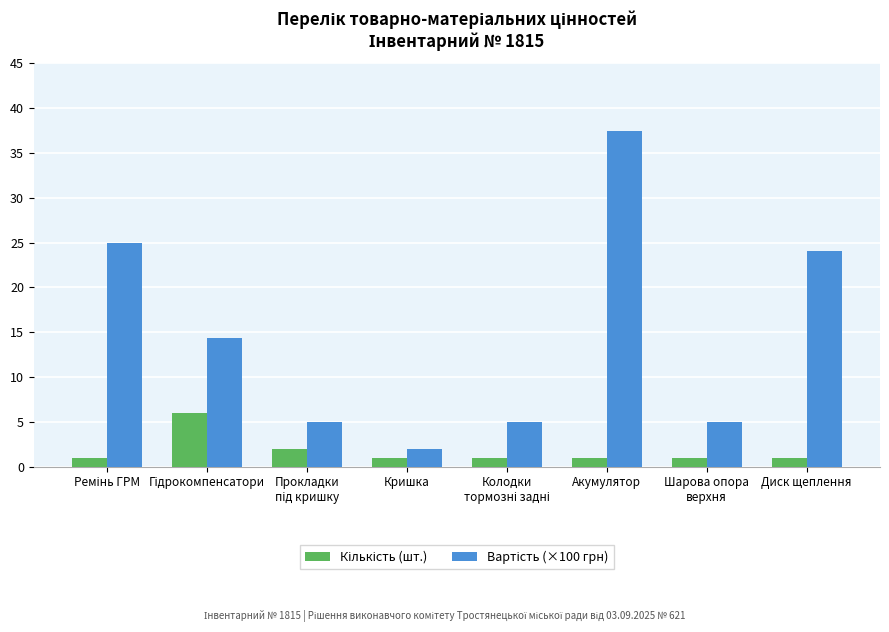

What is the smallest value displayed?

1.0